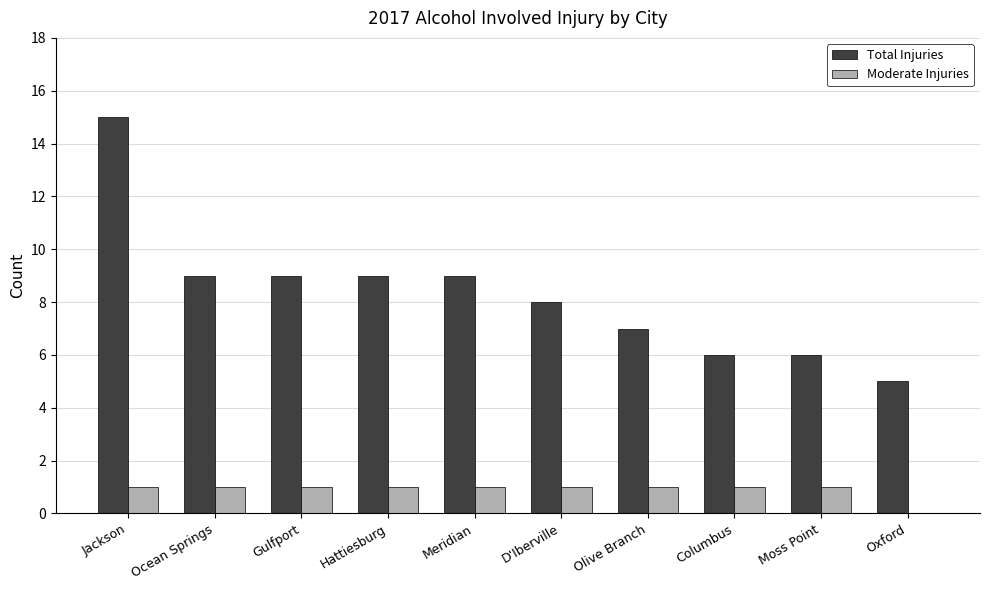

At which category does the chart reach its peak across all series?

Jackson